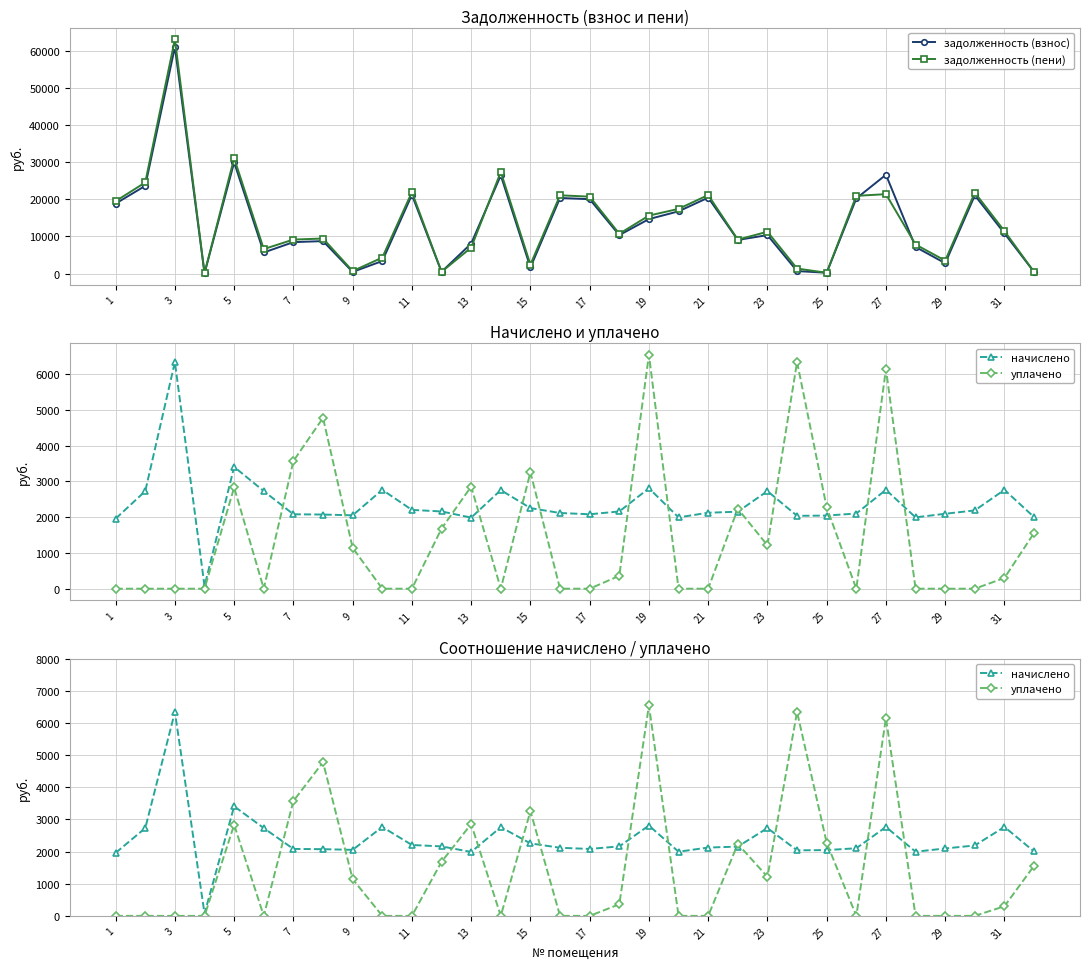

How many values in the начислено series exceed 2152?

16